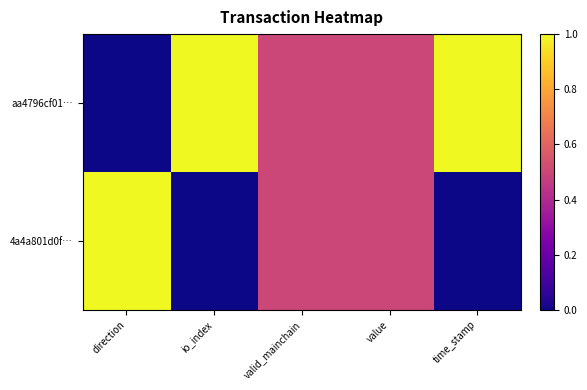

Reading right to left, transcribe all the data shown in this chart.

aa4796cf01…: time_stamp=1.0	value=0.5	valid_mainchain=0.5	io_index=1.0	direction=0.0
4a4a801d0f…: time_stamp=0.0	value=0.5	valid_mainchain=0.5	io_index=0.0	direction=1.0